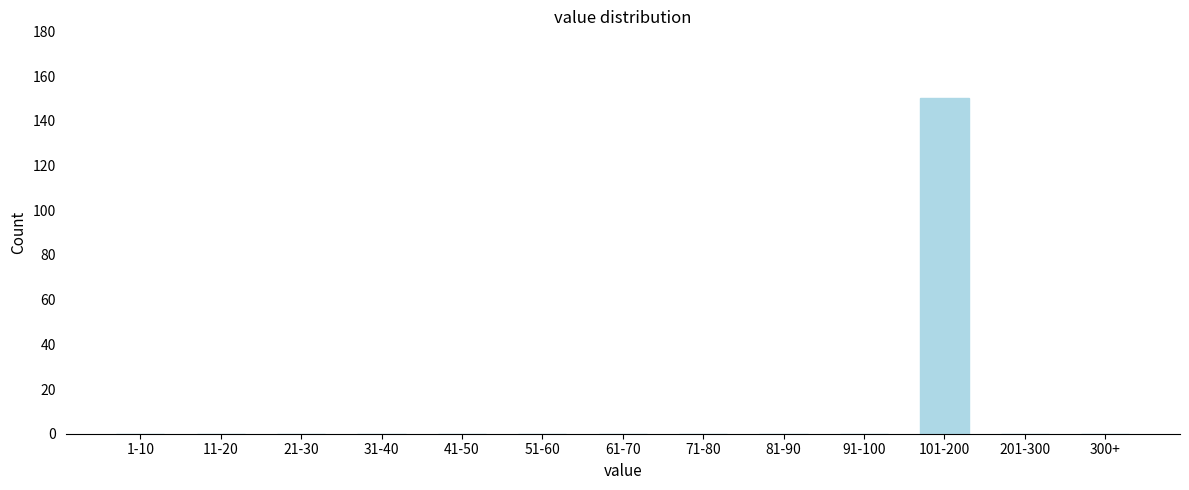

Reading left to right, what are all the values shown in this chart?

1-10=0	11-20=0	21-30=0	31-40=0	41-50=0	51-60=0	61-70=0	71-80=0	81-90=0	91-100=0	101-200=150	201-300=0	300+=0